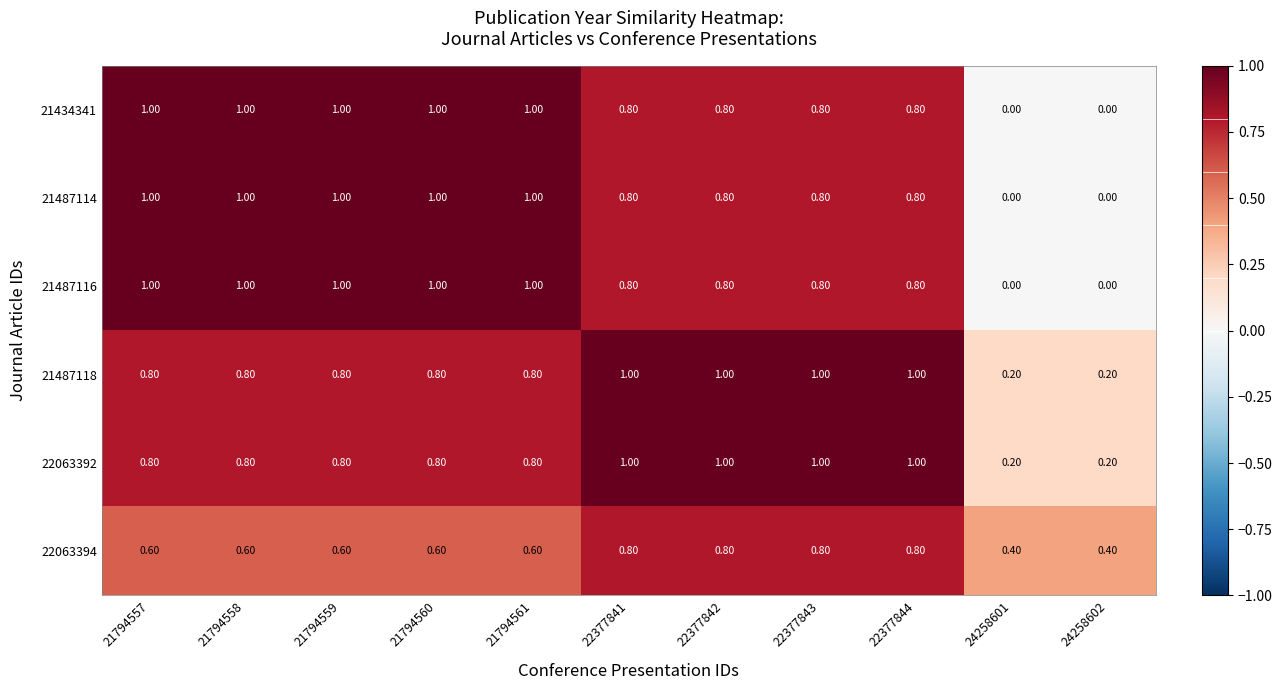

What is the total value across all series at 21794559?

5.2